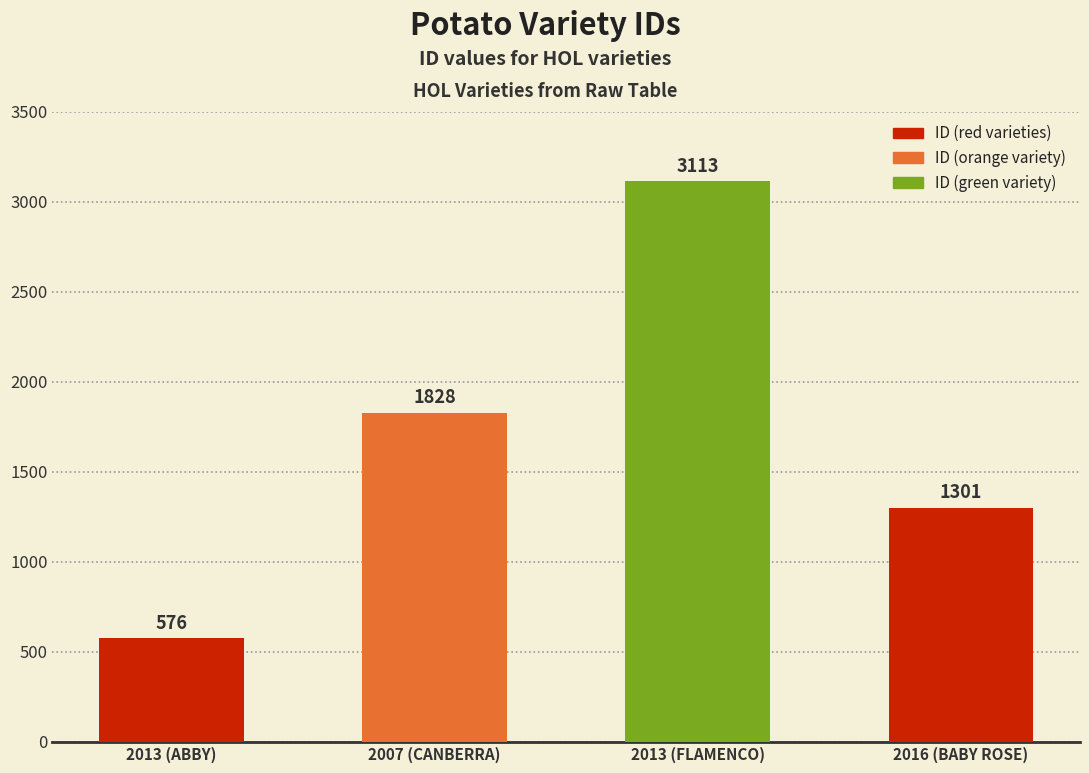

How many bars are there in total?

4